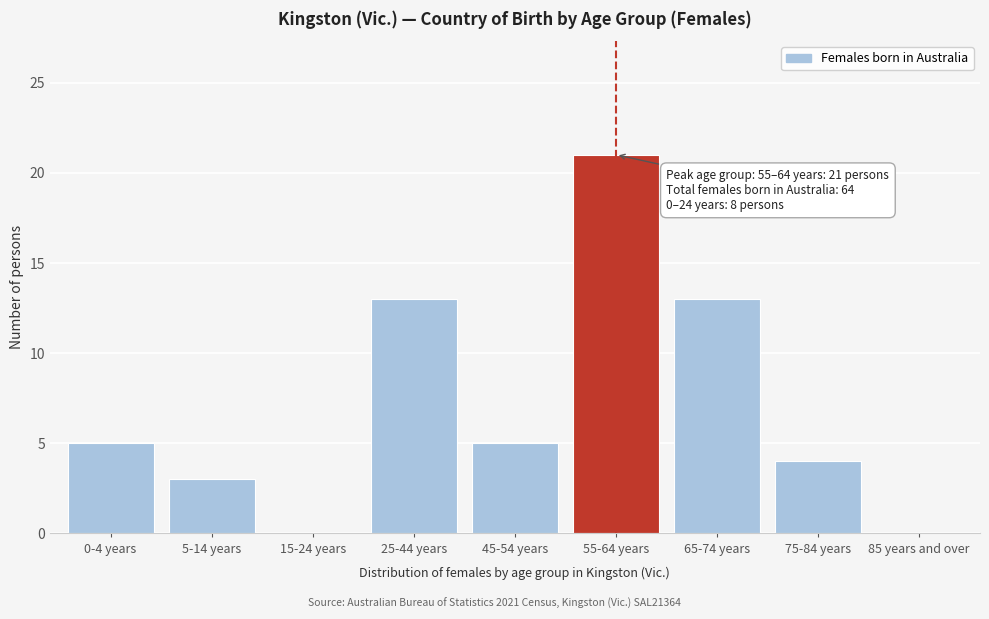

Reading left to right, extract all data points from this chart.

0-4 years=5	5-14 years=3	15-24 years=0	25-44 years=13	45-54 years=5	55-64 years=21	65-74 years=13	75-84 years=4	85 years and over=0